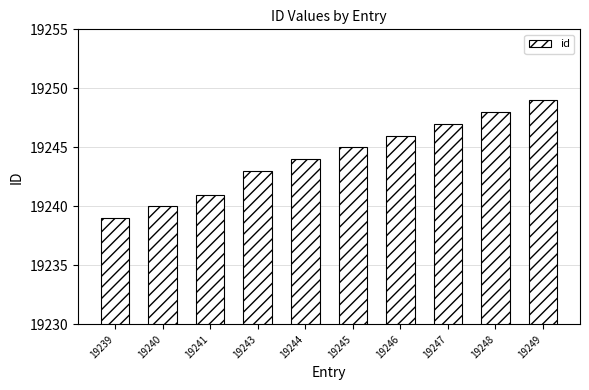

Does the chart contain stacked bars?

No